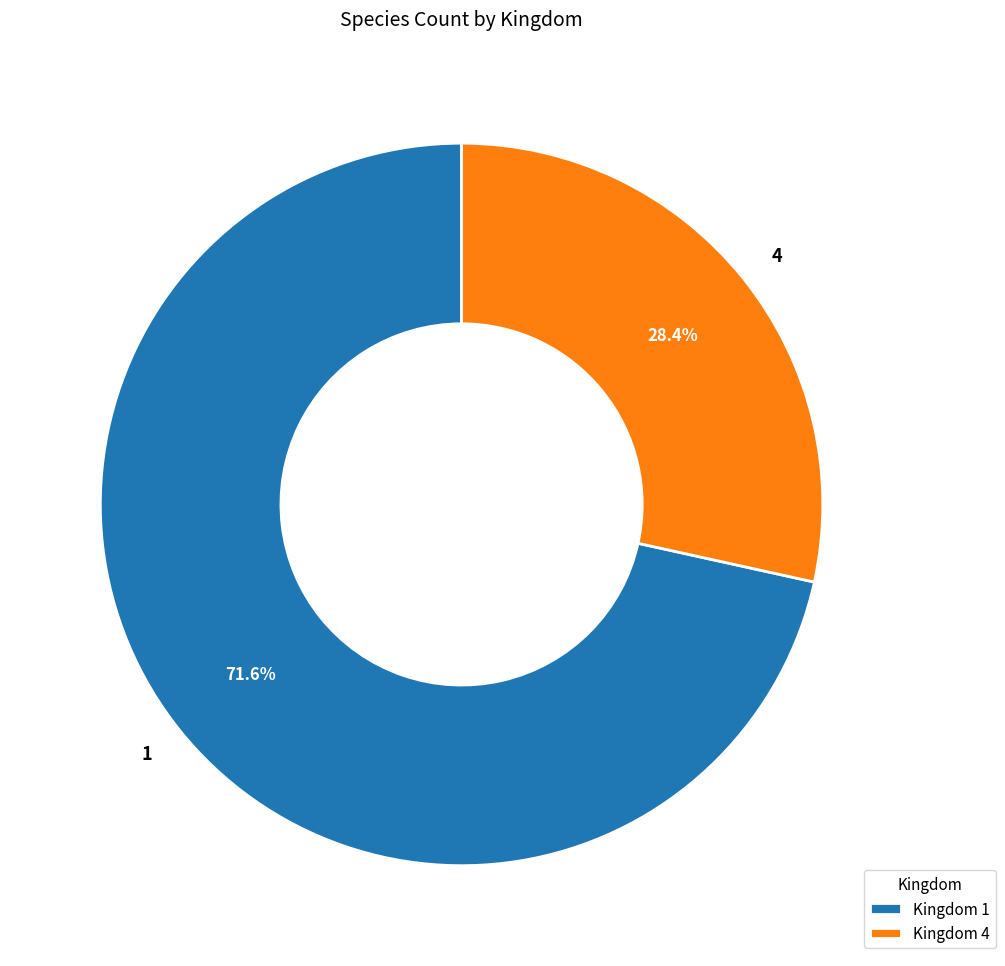

What is the largest slice in the pie chart?

1